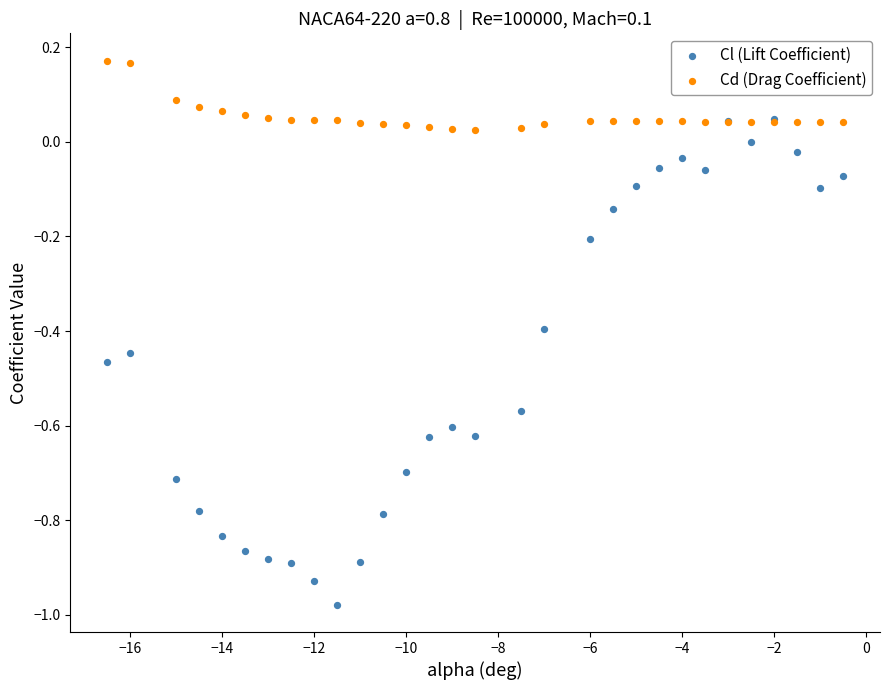

Which series contains the highest Y value?

Cd (Drag Coefficient)